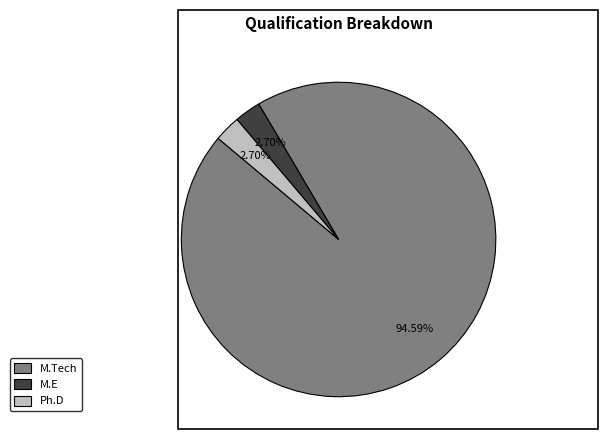

Which category has the biggest portion of the pie?

M.Tech